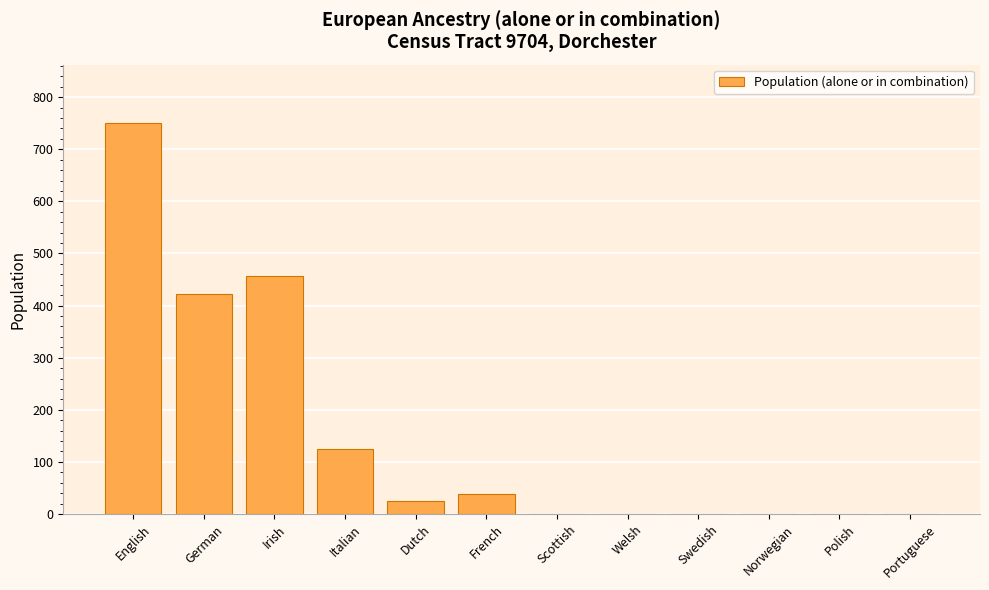

Does the chart contain stacked bars?

No